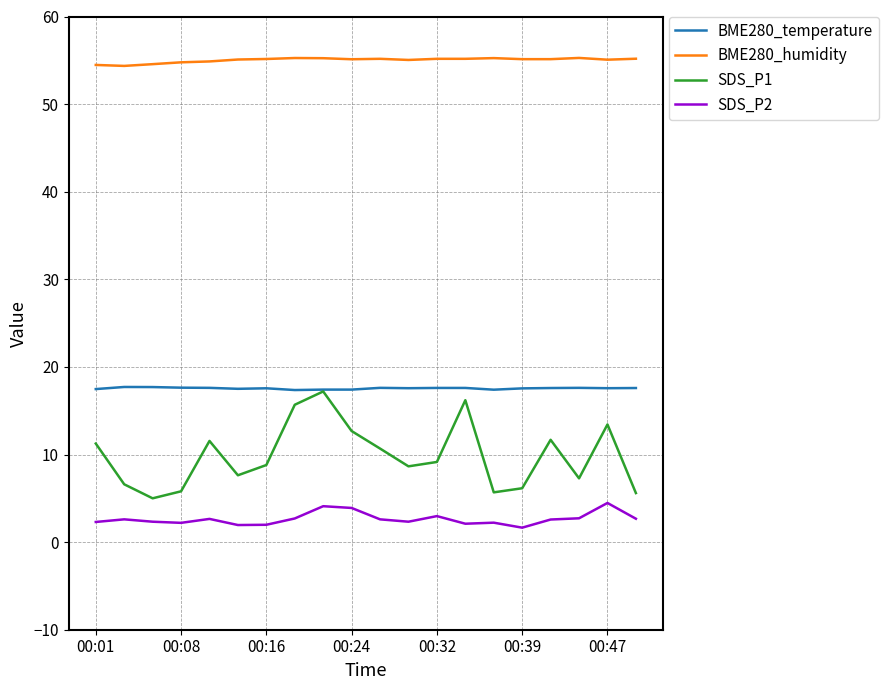

True or false: SDS_P2 and BME280_humidity intersect in this chart.

False